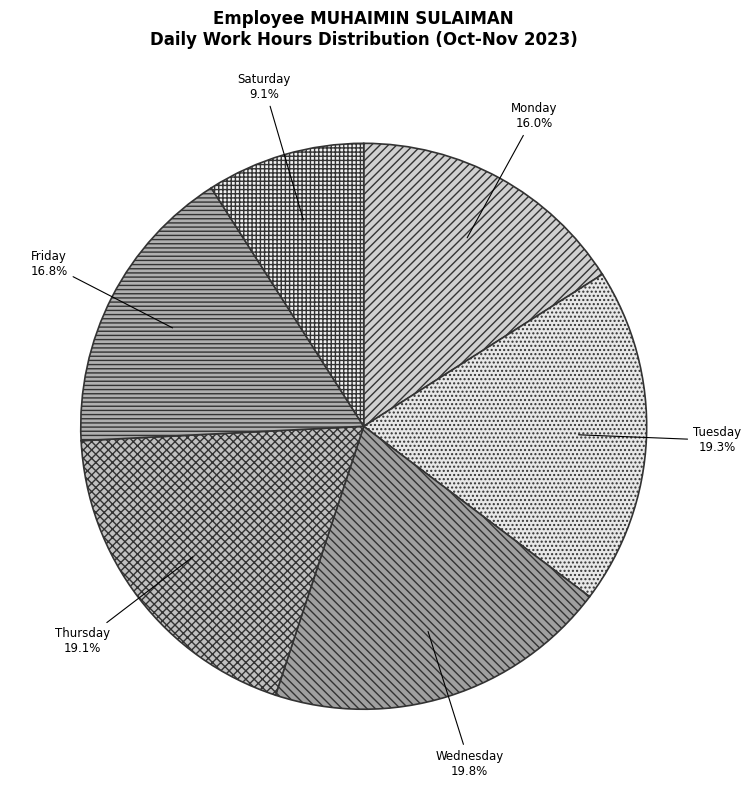

What is the smallest slice in the pie chart?

Saturday